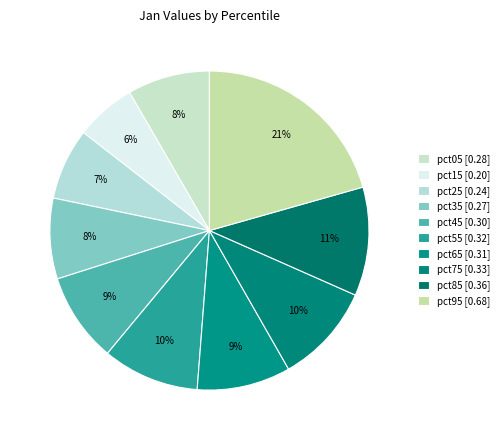

The pct05 slice represents 8% of the pie. True or false?

True